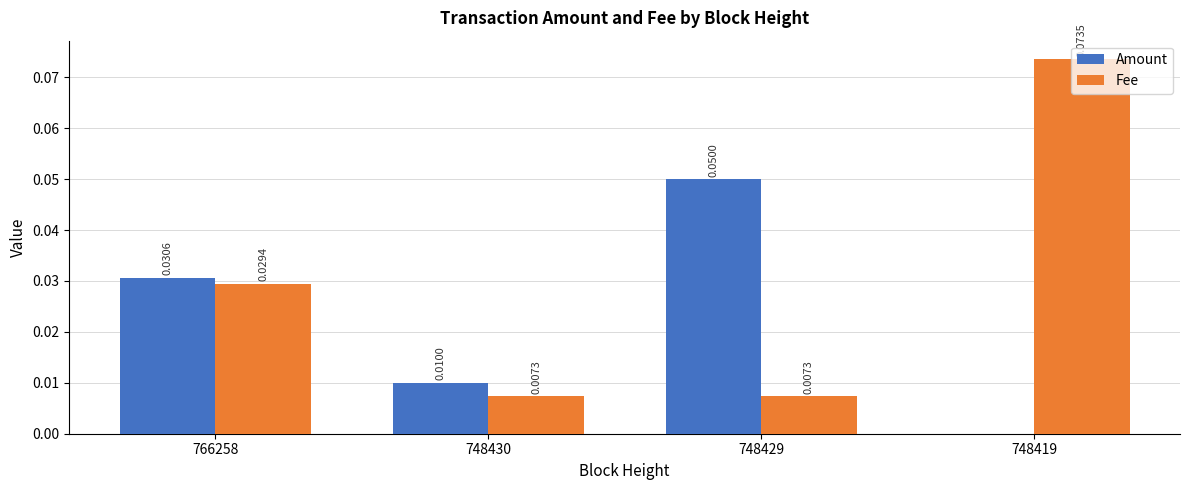

Which series has the largest total across all categories?

Fee